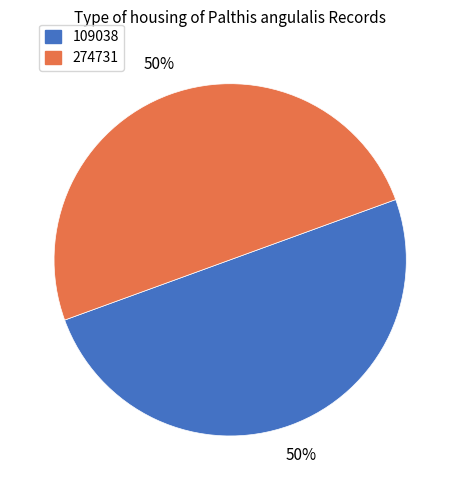

True or false: 109038 accounts for 50% of the total.

True